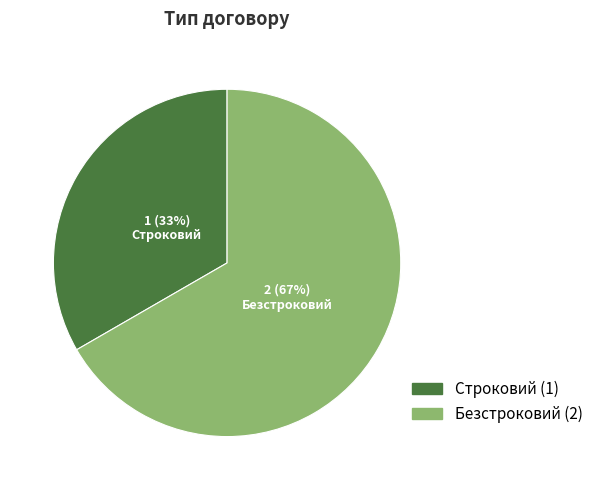

Is the sum of Строковий and Безстроковий greater than half?

Yes